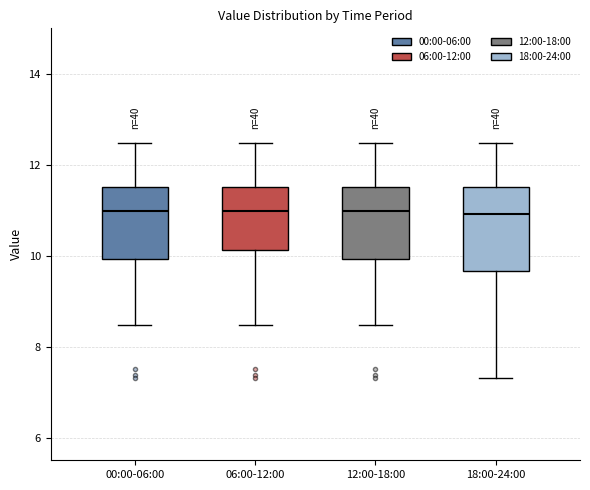

Comparing the boxes themselves (not the whiskers), which one is the tallest?

18:00-24:00